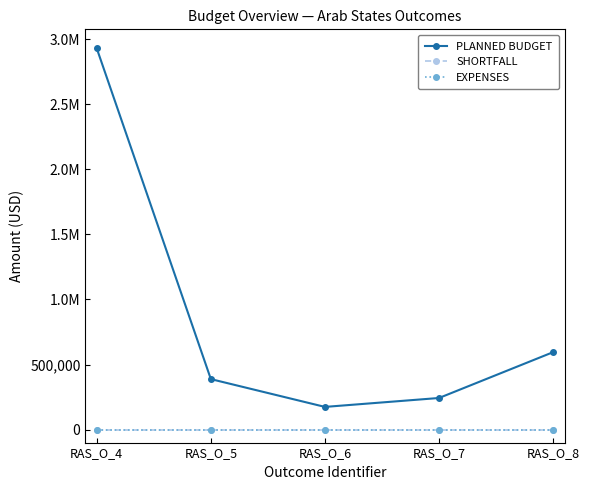

At which category does the chart reach its peak across all series?

RAS_O_4